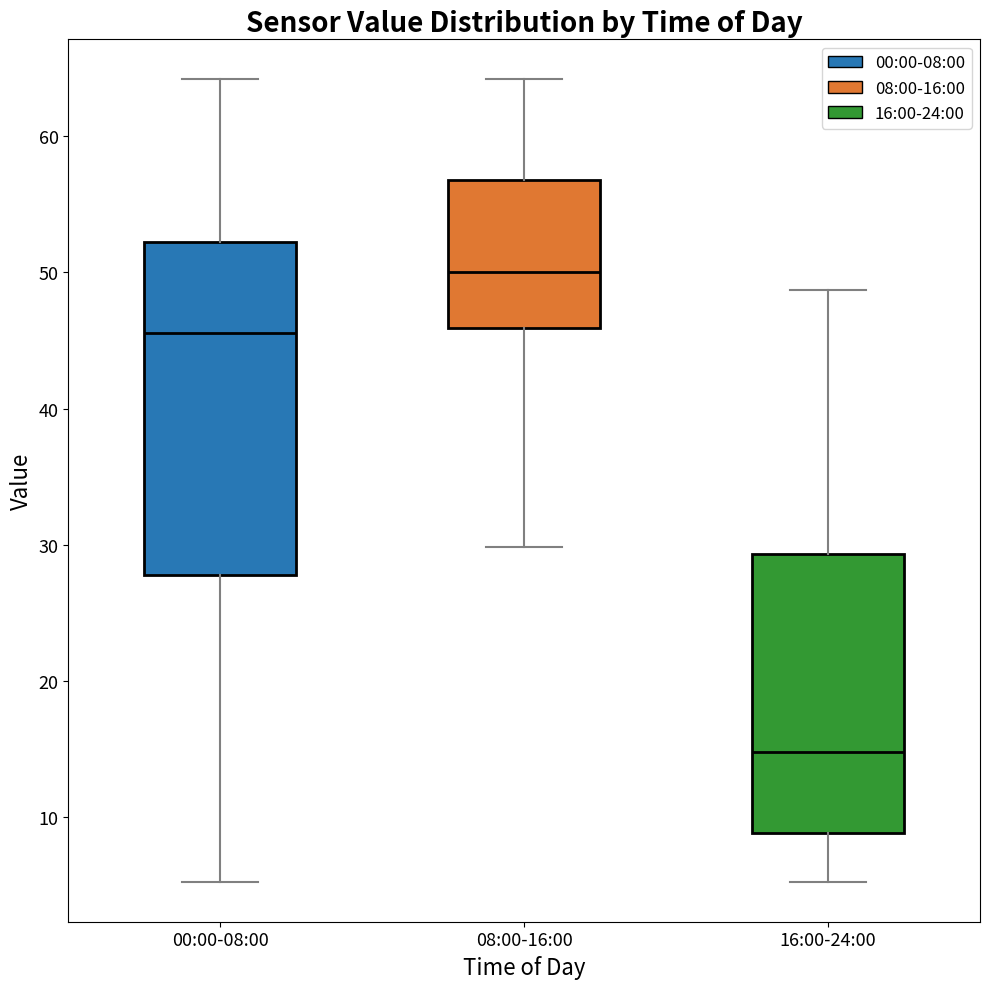

Which box's median line is the highest?

08:00-16:00